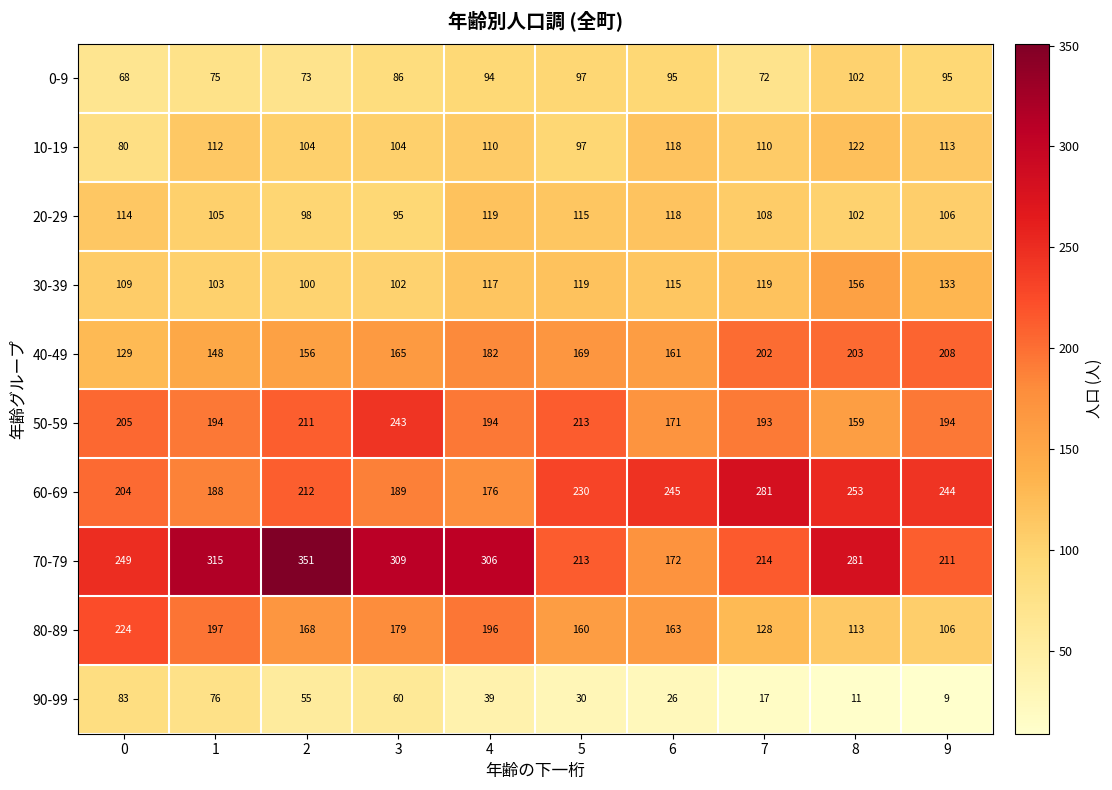

Count the number of categories in the chart.

10